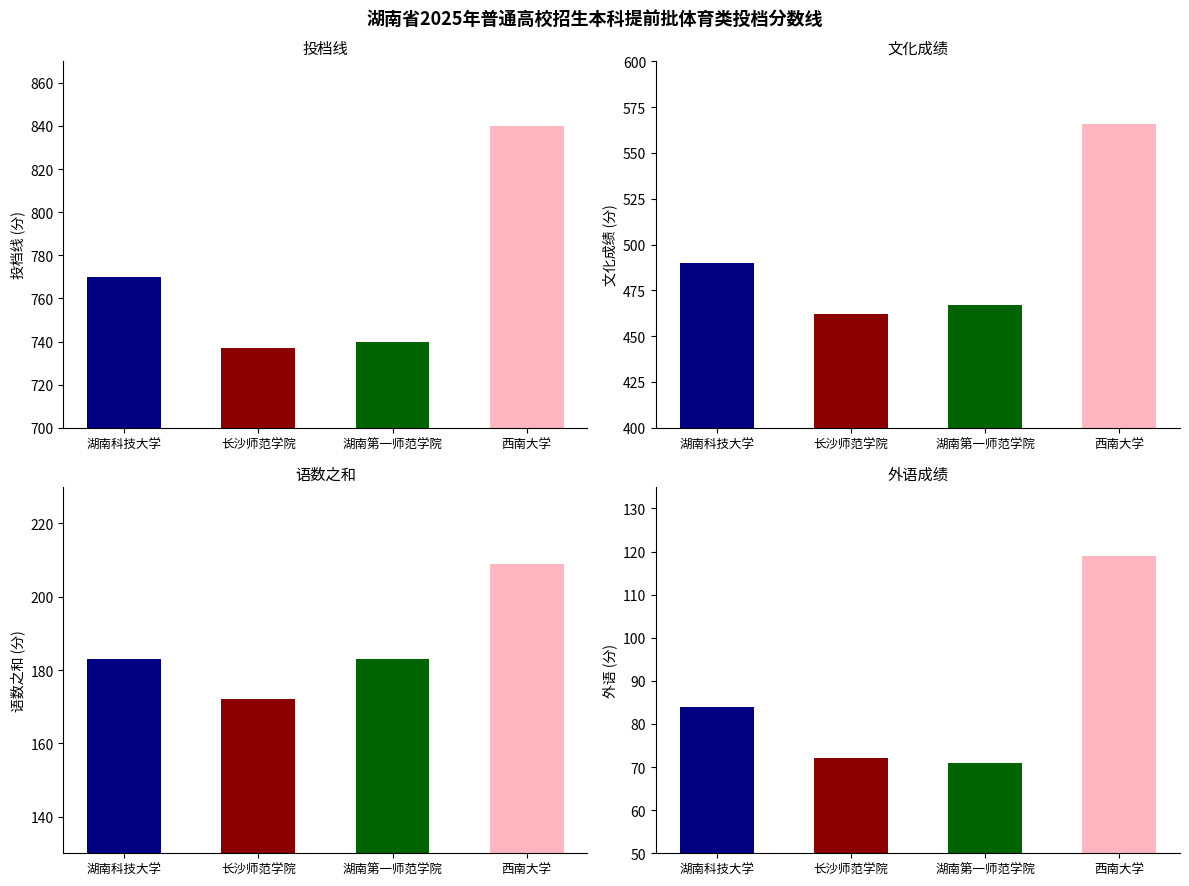

What is the difference between the maximum and minimum values in the 外语 series?

48